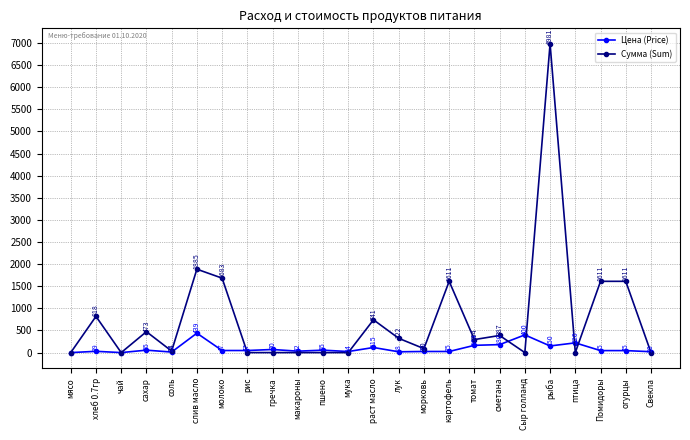

What is the value of the Цена (Price) point at the 13th from the left?

115.0